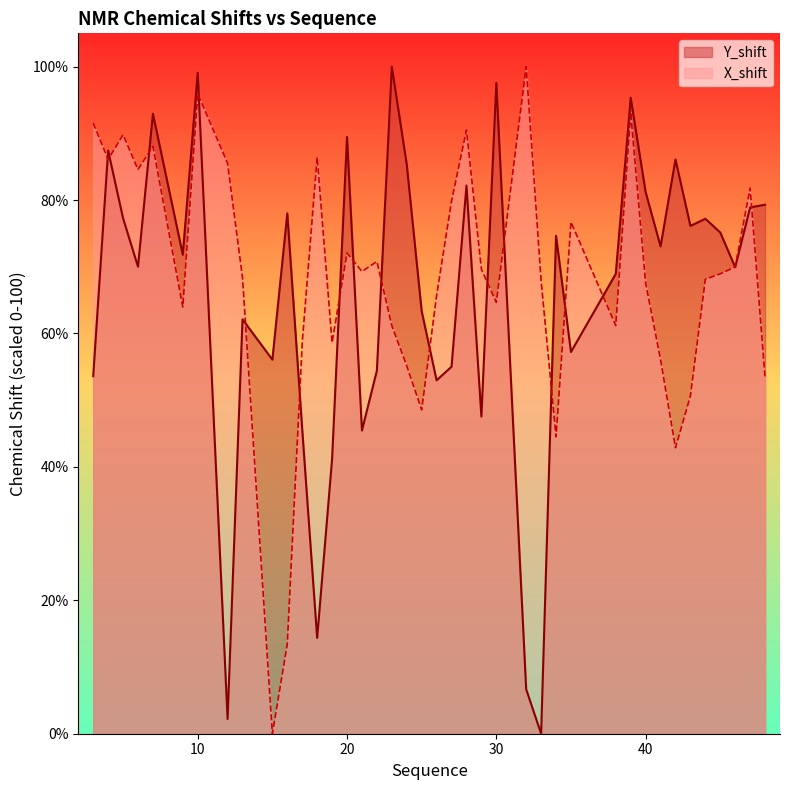

At which label does Y_shift reach its minimum?

33